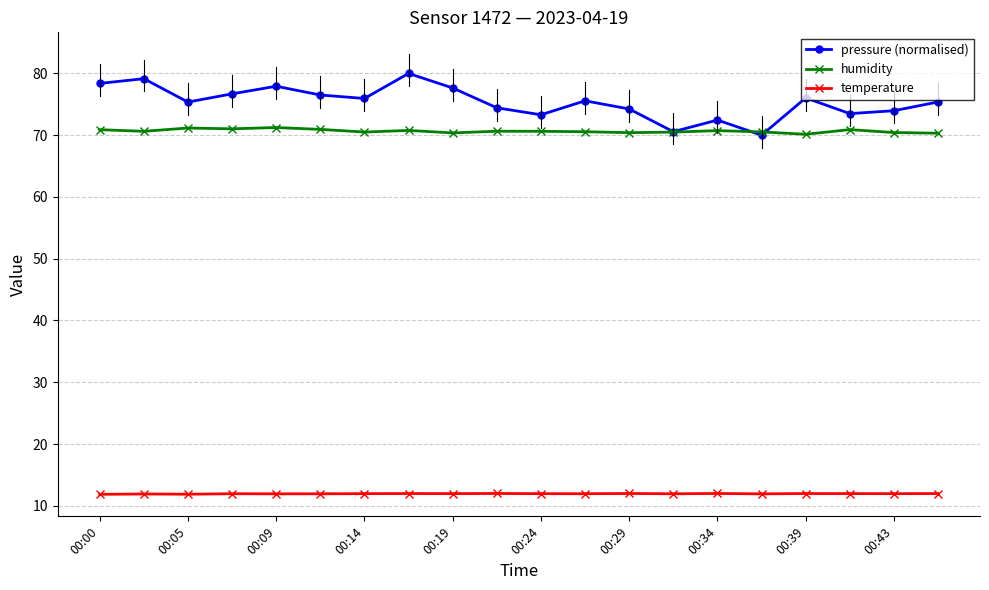

What is the value of the pressure (normalised) point at the 18th from the left?

73.5